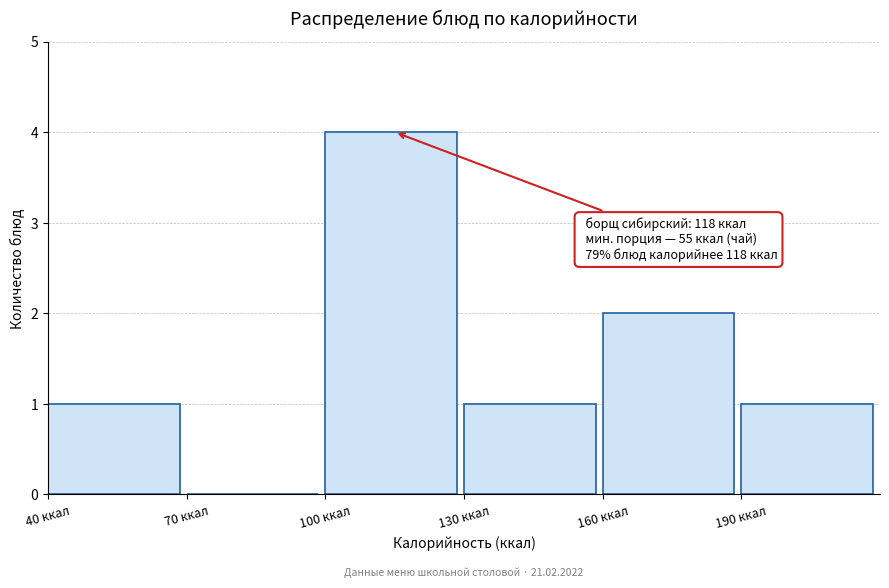

Over which range of the x-axis is the bar tallest?

100 to 130